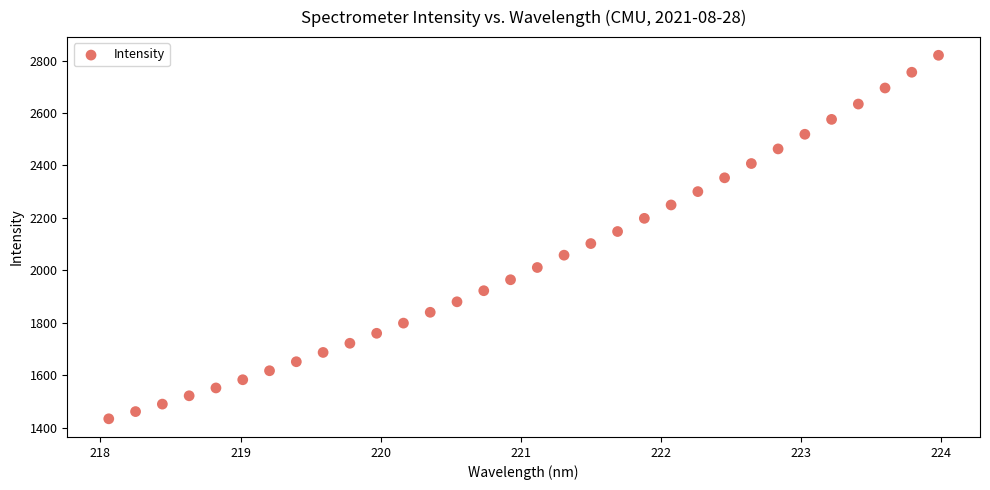

What is the range of Y values (max minus min)?

1386.8